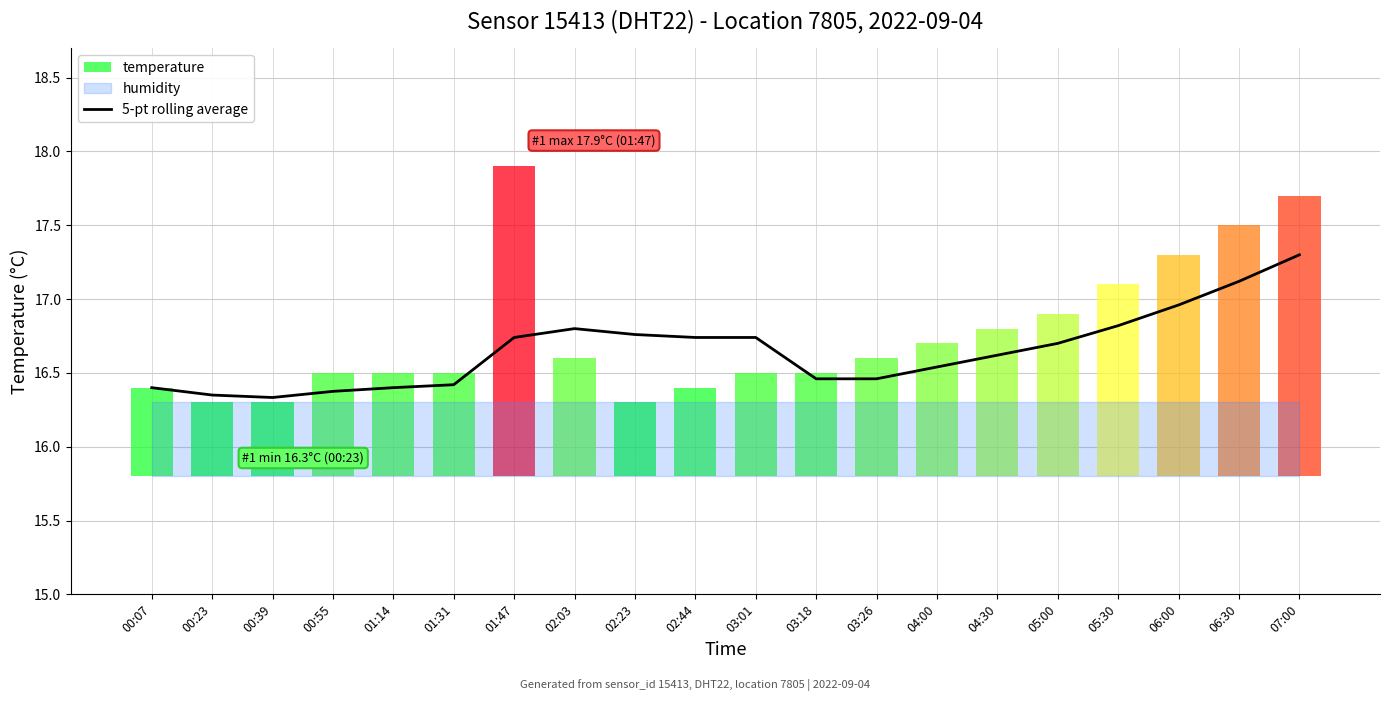

The value of 5-pt rolling average at 07:00 is 29.1. True or false?

False